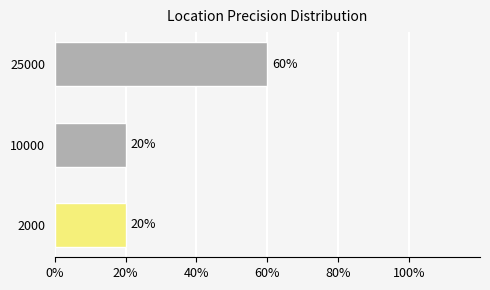

Count the values in the range 20 to 60.

3